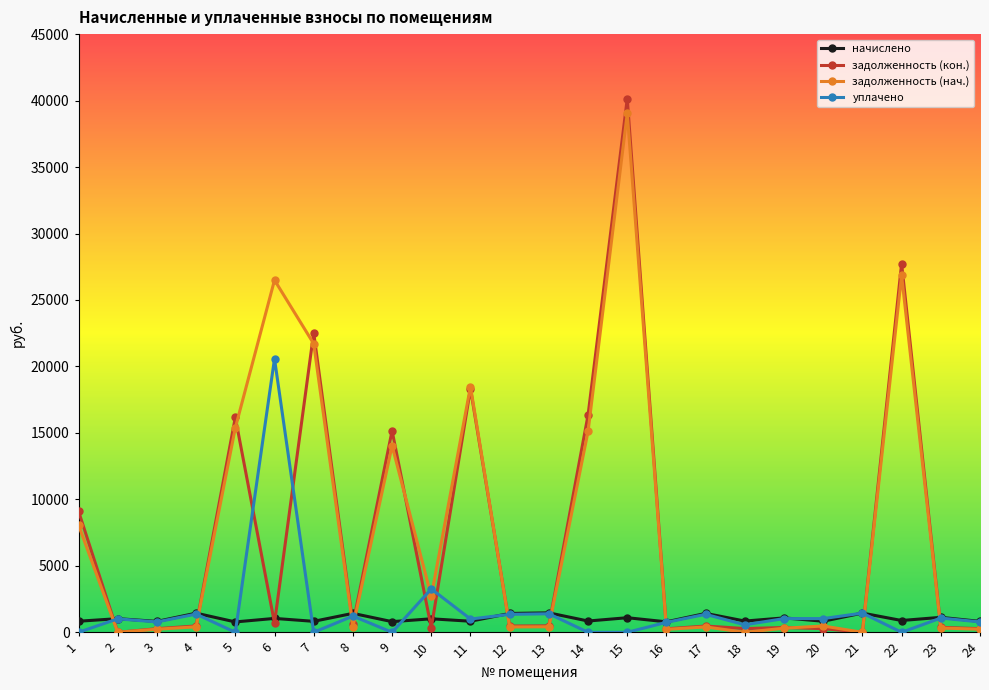

At which label is уплачено closest to 10288?

10